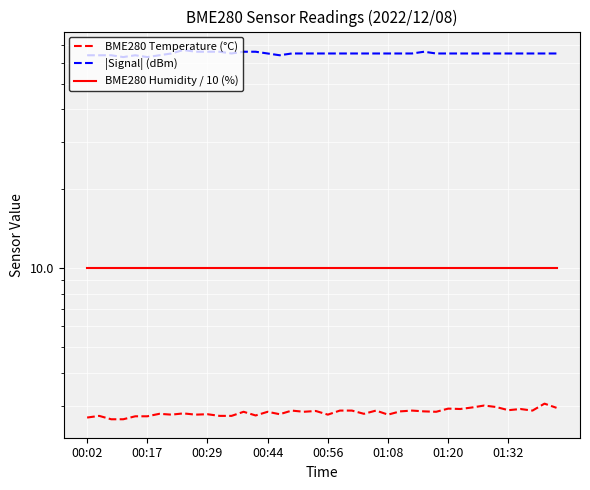

Is it true that |Signal| (dBm) equals 42.9 at 00:44?

False